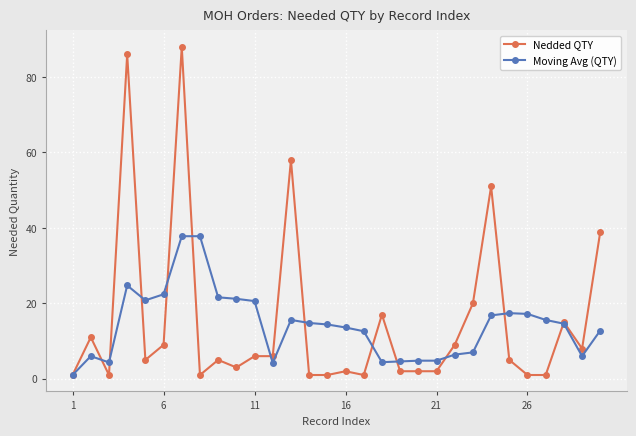

True or false: Moving Avg (QTY) has more than 0 interior local peaks.

True